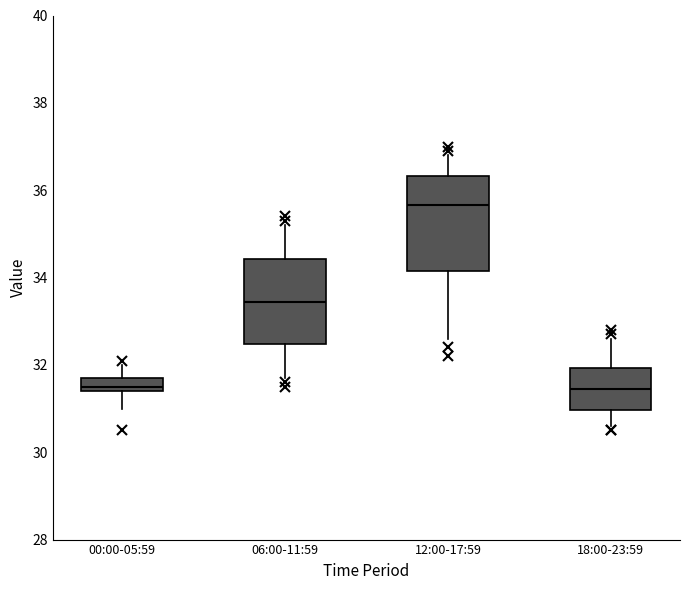

Where does the lower whisker of the box for 06:00-11:59 end on the y-axis? The values are not printed on the chart, so give them approximately, as read against the axis.

31.8